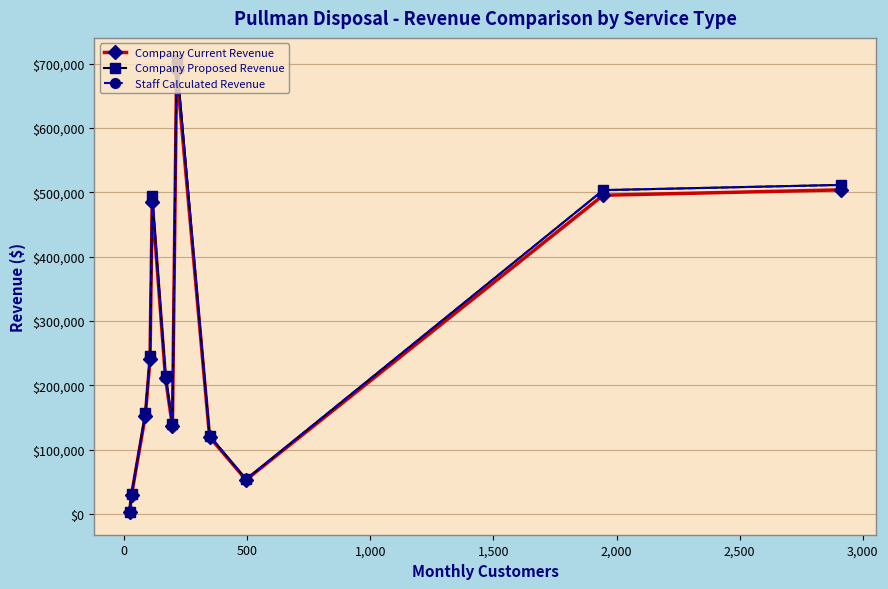

Is this an area chart (filled region under the line)?

No